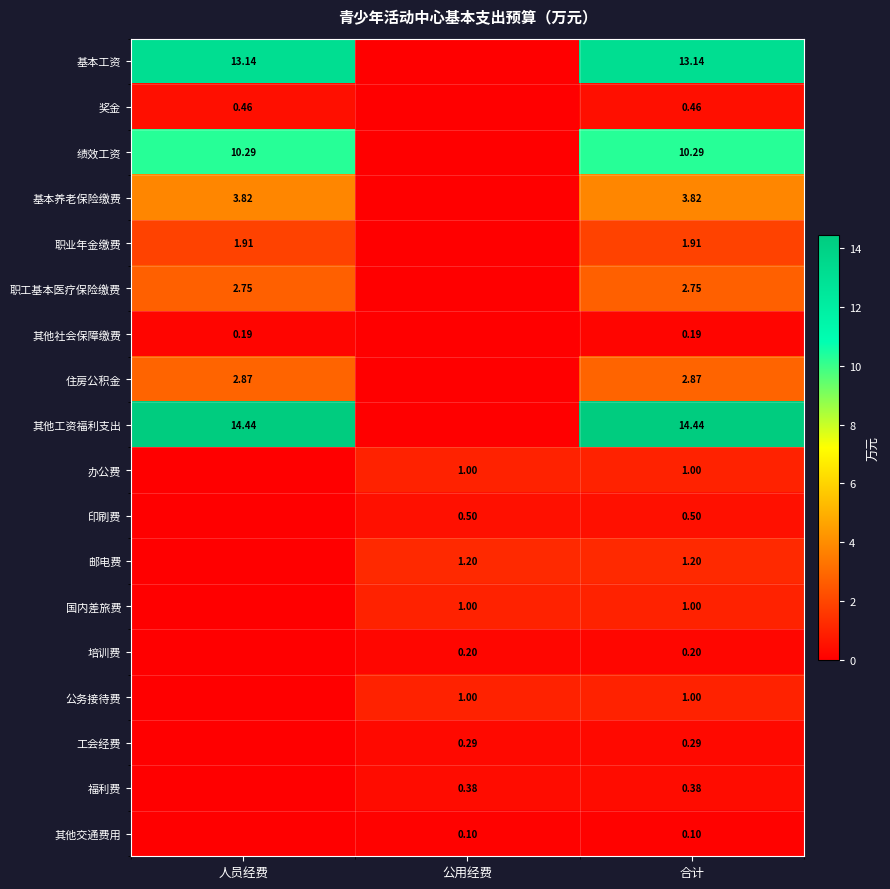

Which has a higher value, 人员经费 or 公用经费?

人员经费